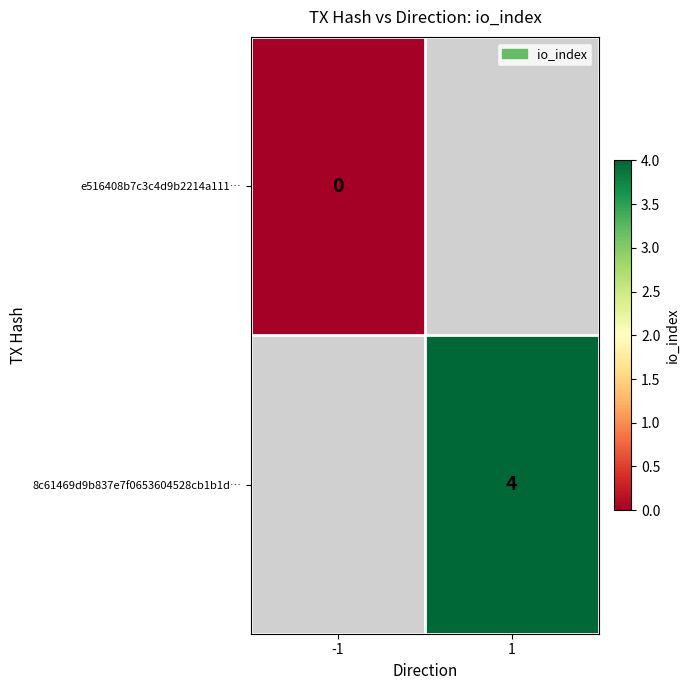

The value of 8c61469d9b837e7f0653604528cb1b1d… at 1 is 2. True or false?

False